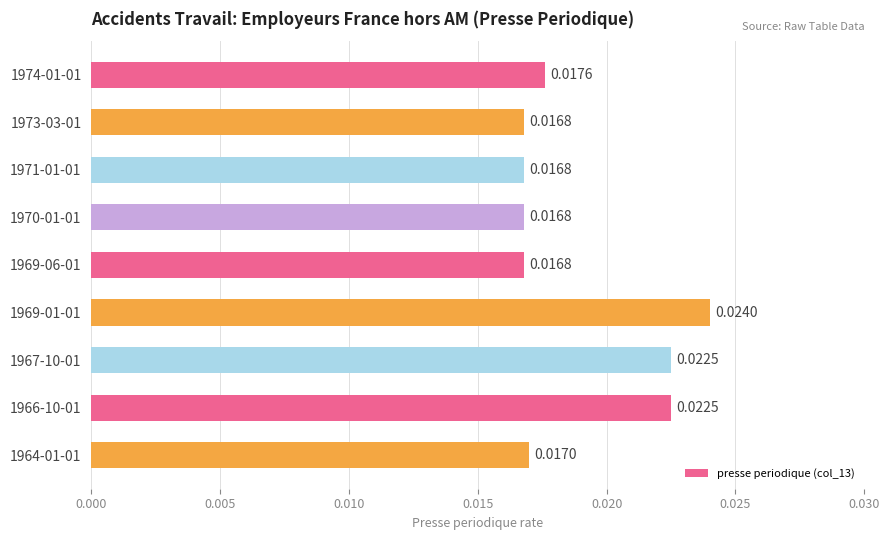

Between 1964-01-01 and 1969-06-01, which is larger?

1964-01-01